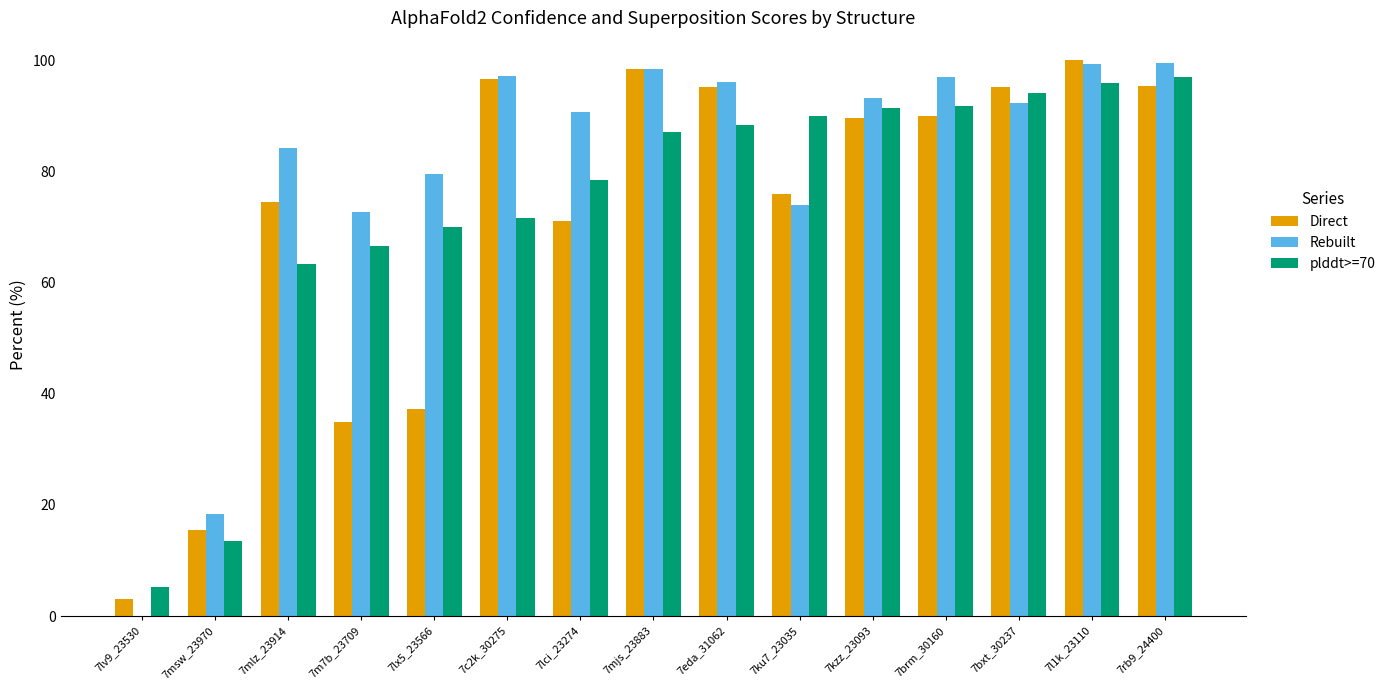

At which label is Direct closest to 51?

7lx5_23566